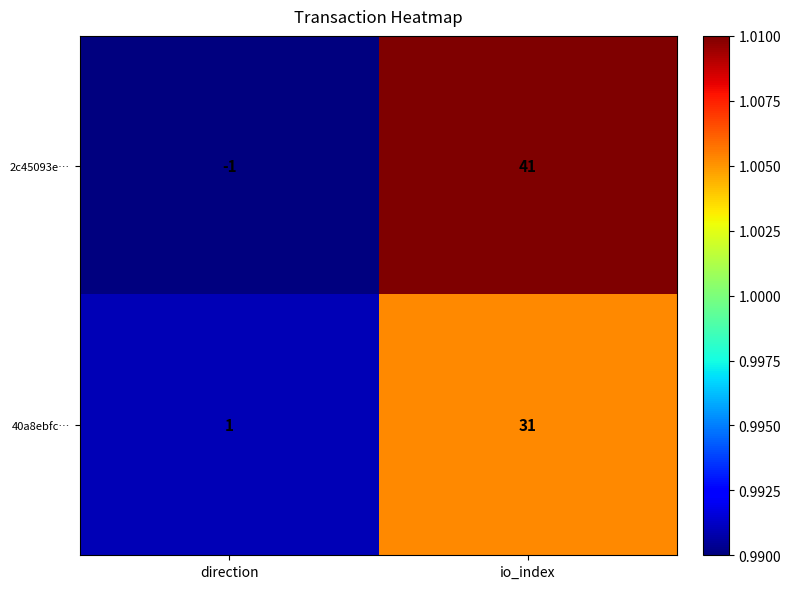

What is the sum of the 40a8ebfc… values at direction and io_index?

32